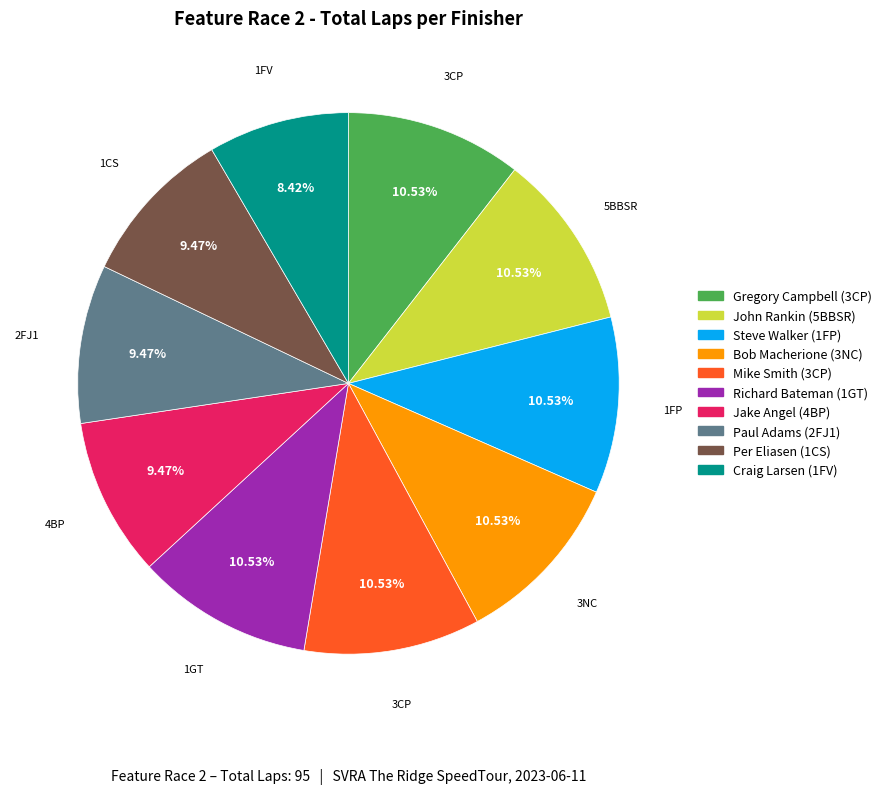

Is there any slice that represents more than half of the pie?

No